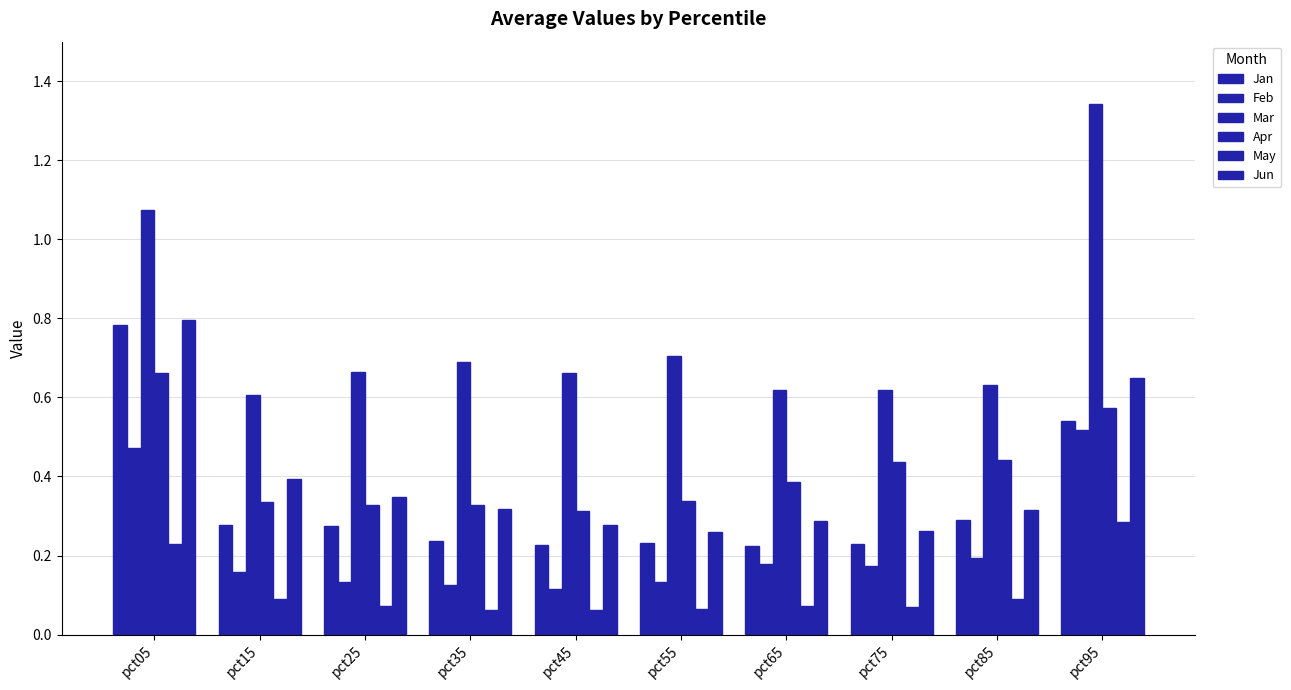

At pct15, list the series in order from largest to smallest.

Mar, Jun, Apr, Jan, Feb, May